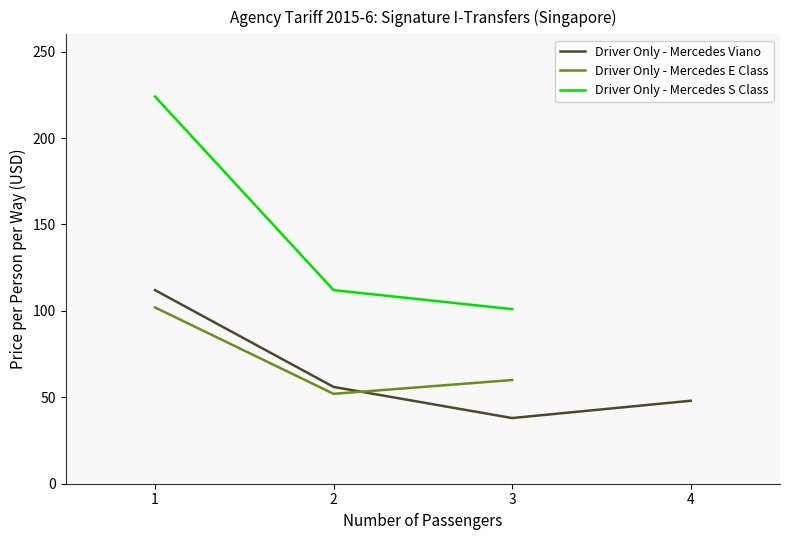

Which category has the lowest value across all series?

3